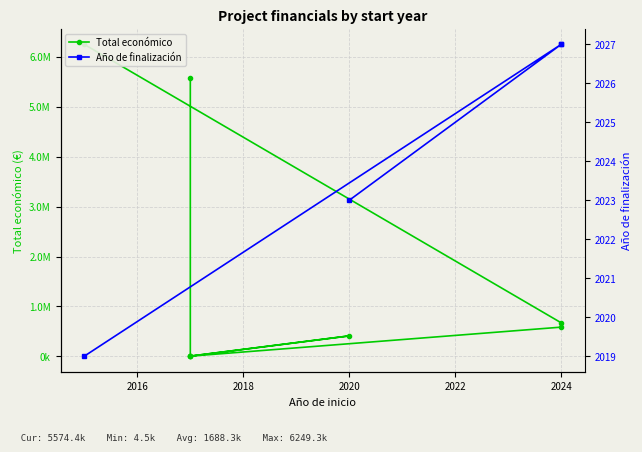

What is the label of the 7th point from the left?

2017